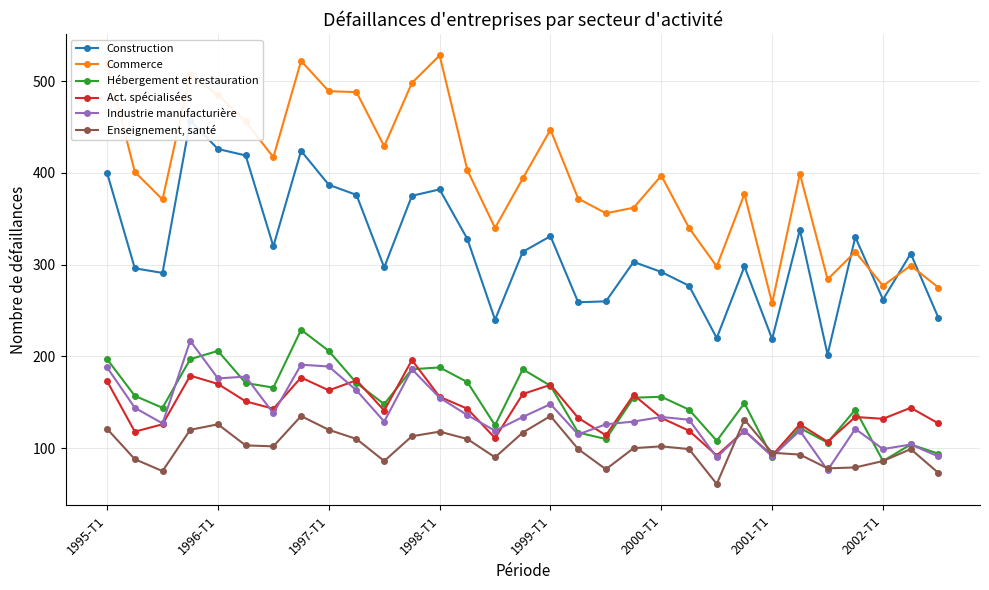

What is the difference between the second highest and minimum values in the Hébergement et restauration series?

120